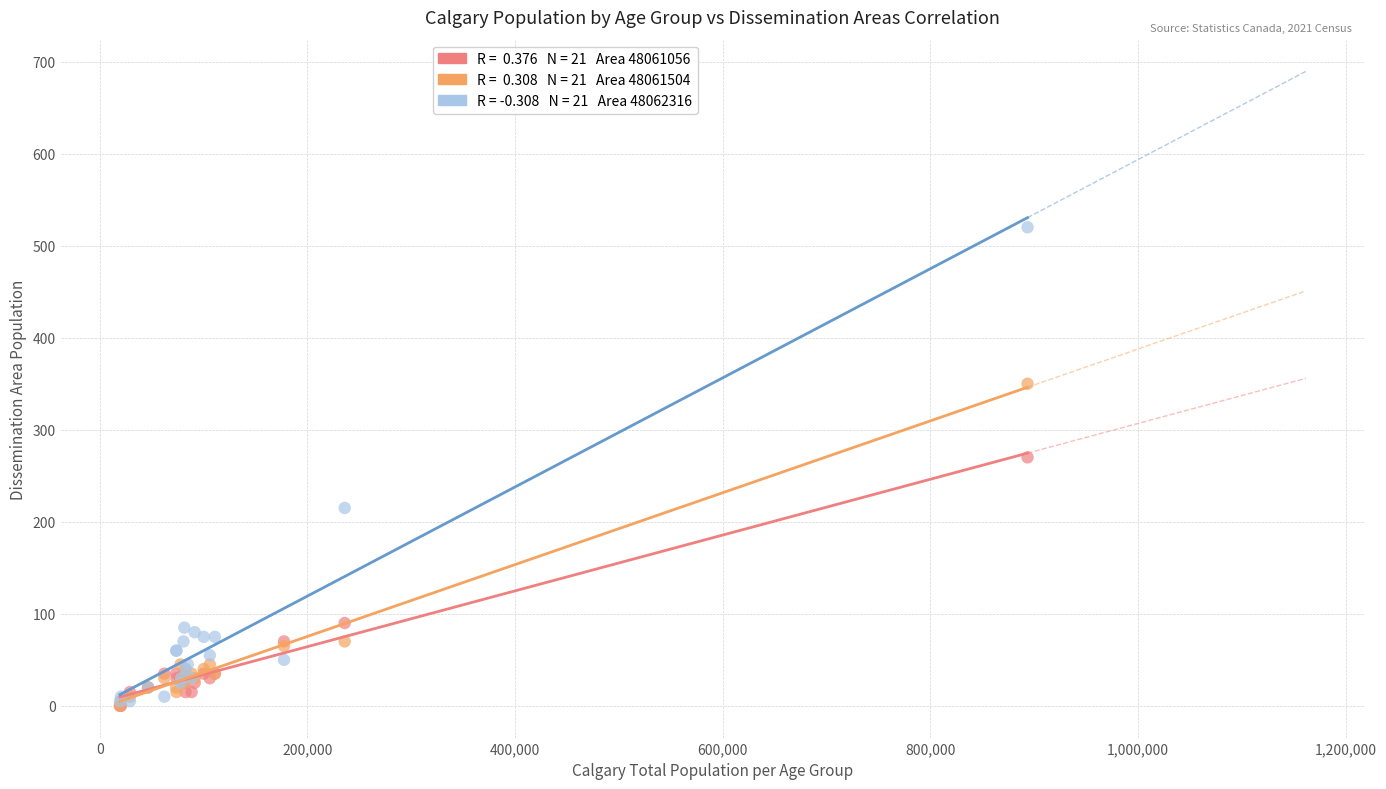

Across all series, what Y value is closest to 260?

270